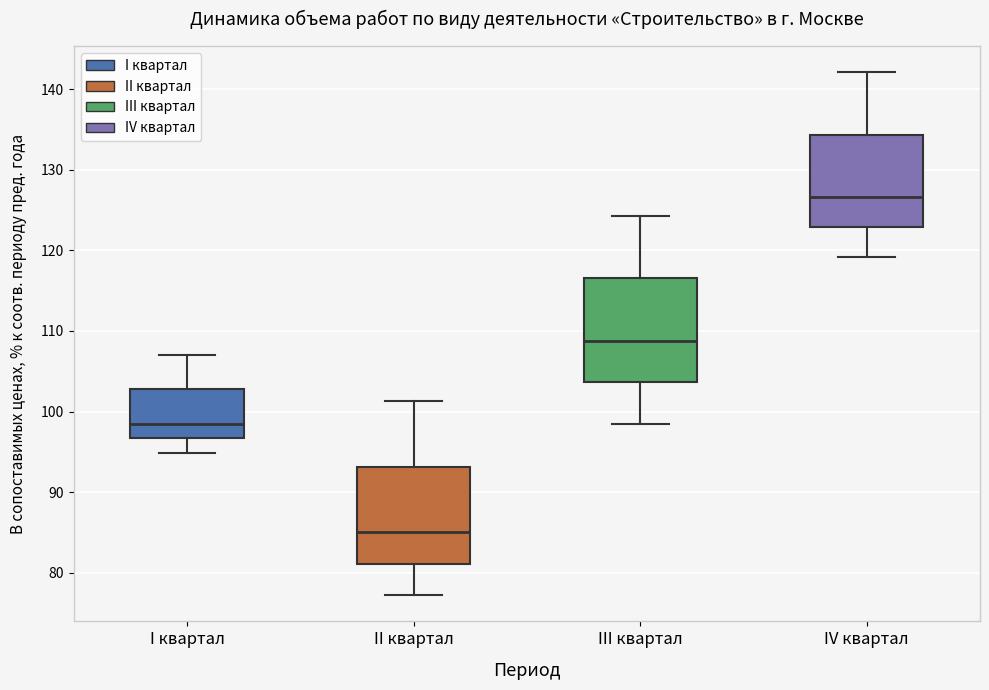

Reading left to right, transcribe this box plot: for each box, give where its median line is, the range the box spans, and where its two whiskers end, as read against the y-axis. The values are not printed on the chart, so give them approximately, as read against the axis.

I квартал: median 99, box 97 to 103, whiskers 95 to 107
II квартал: median 85, box 81 to 93, whiskers 77 to 101
III квартал: median 109, box 104 to 117, whiskers 99 to 124
IV квартал: median 127, box 123 to 134, whiskers 119 to 142